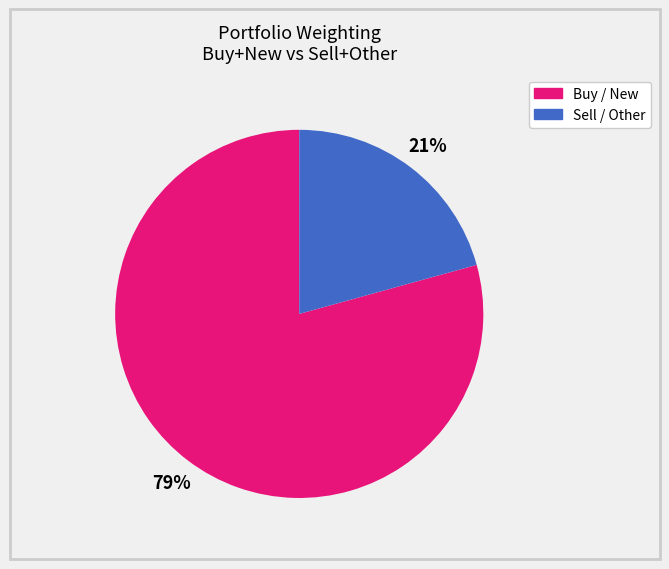

Is there a majority slice in this chart?

Yes